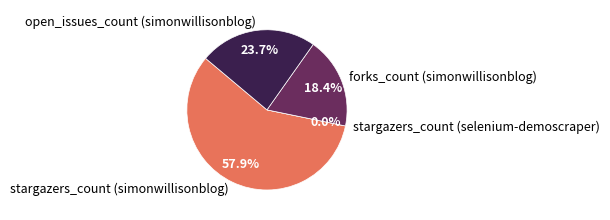

Does any single category account for the majority?

Yes